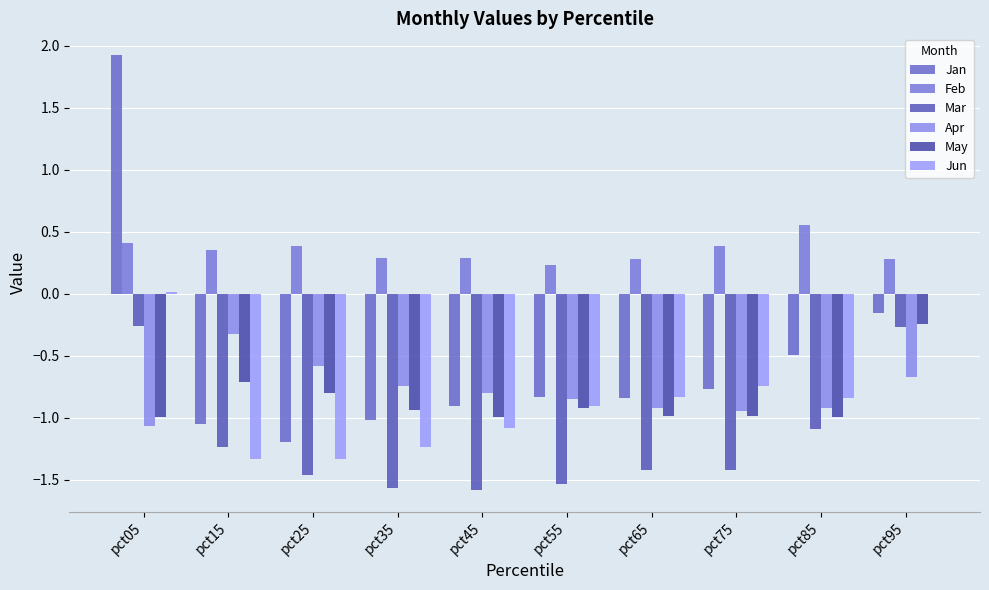

What are all the series names shown in the legend?

Jan, Feb, Mar, Apr, May, Jun